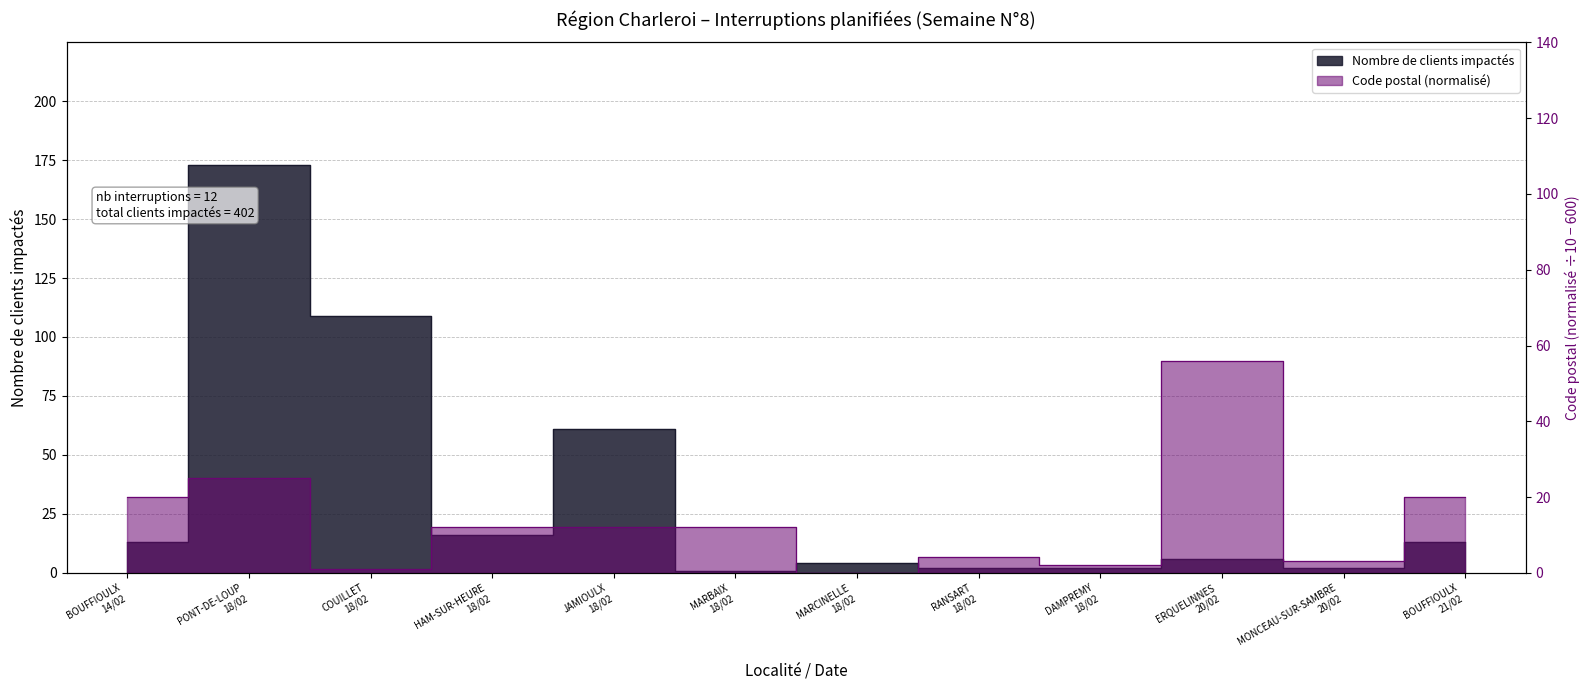

List the series in order of their peak value, highest first.

Nombre de clients impactés, Code postal